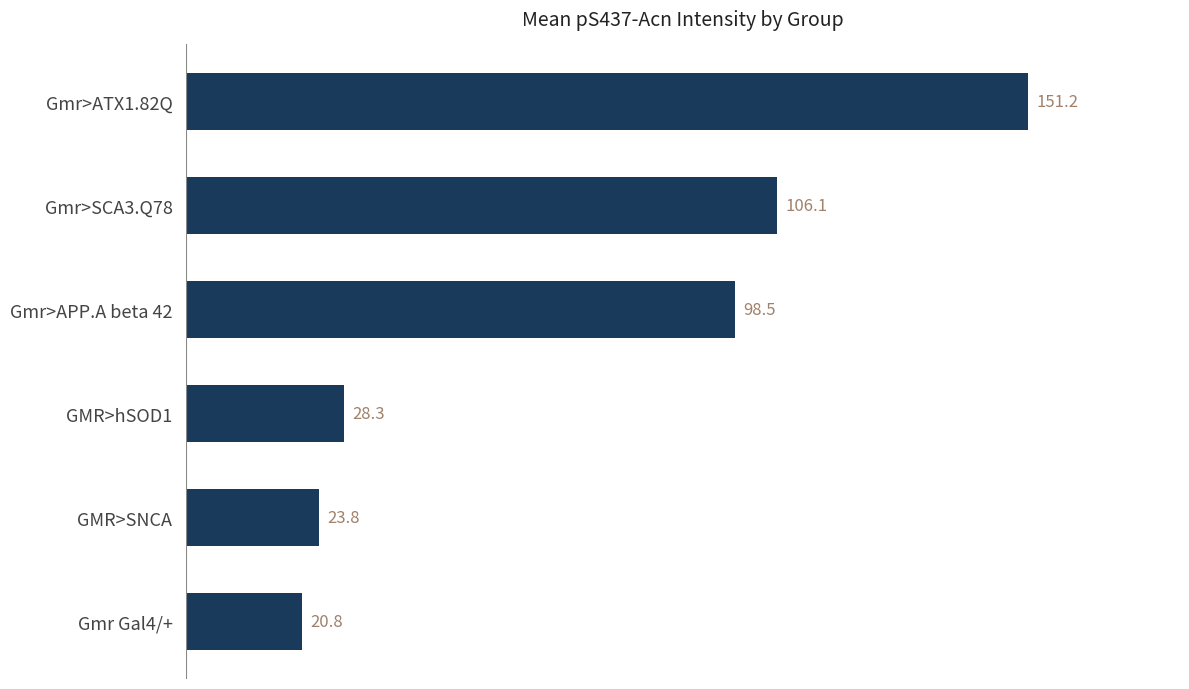

Between Gmr>APP.A beta 42 and Gmr>ATX1.82Q, which is larger?

Gmr>ATX1.82Q